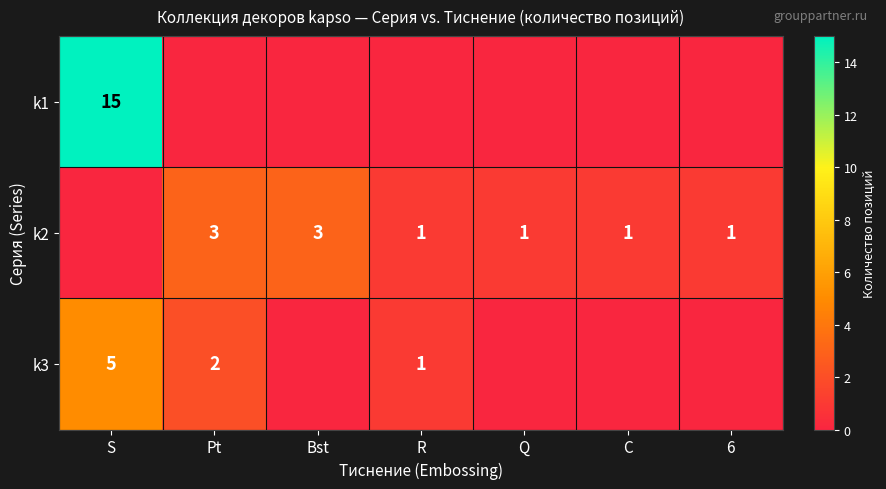

Count the number of categories in the chart.

7